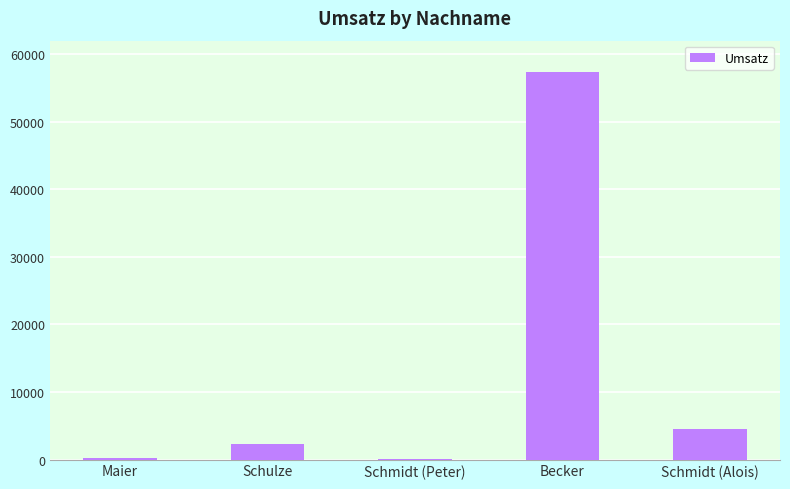

The value at Becker is 57345.8. True or false?

True